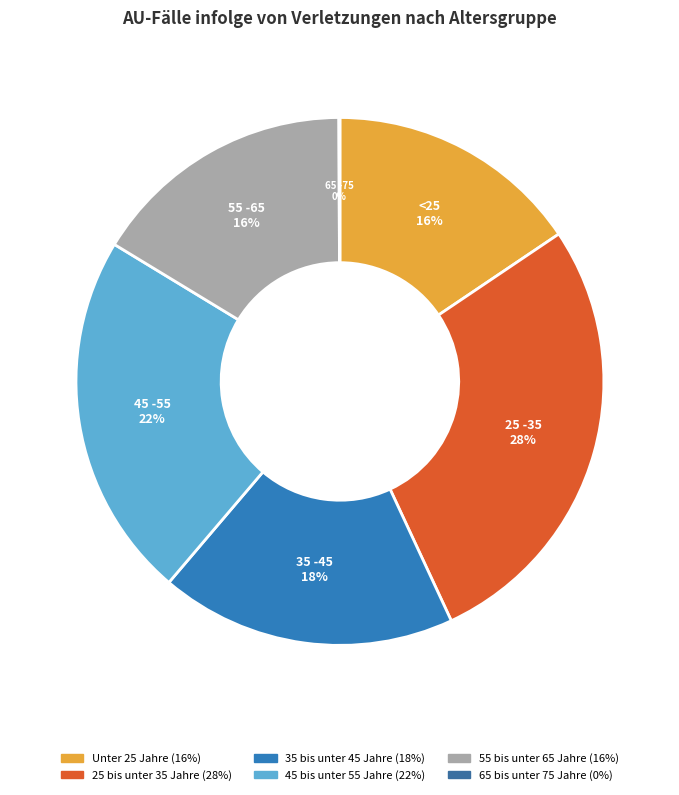

How many segments does this pie chart have?

6